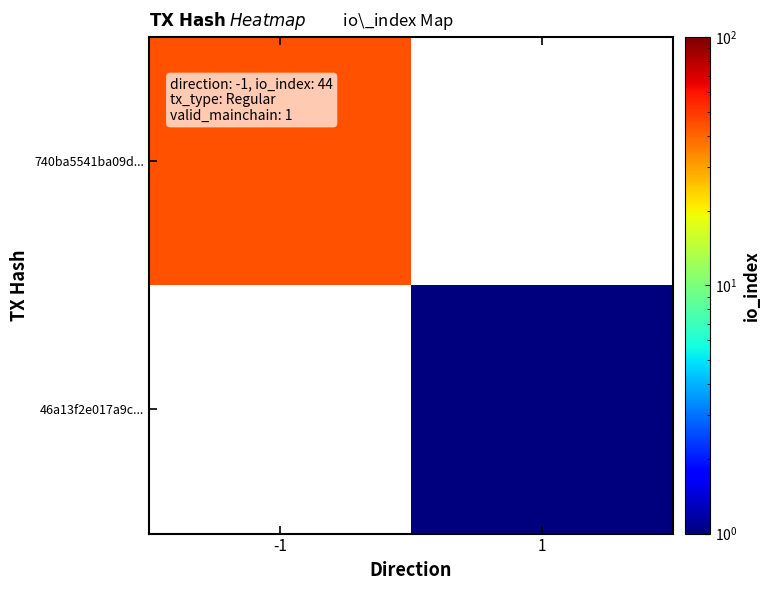

How many values in 46a13f2e017a9c... are above zero?

1